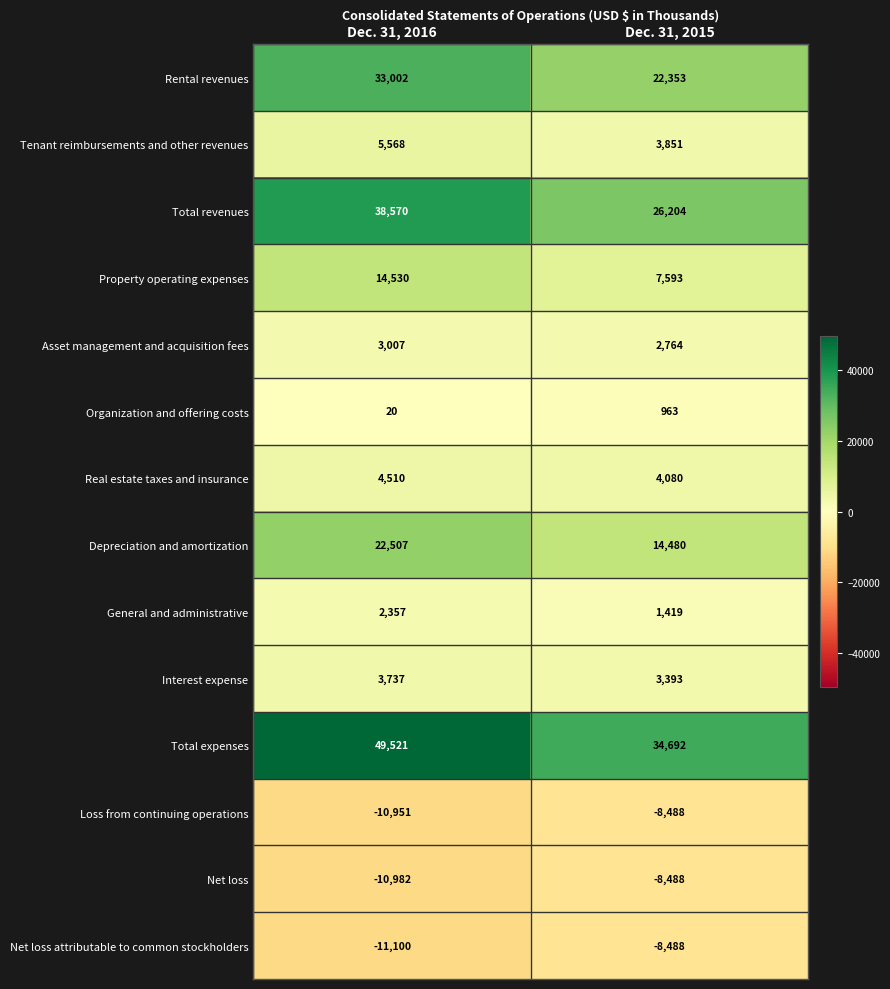

Is it true that Rental revenues equals 45625 at Dec. 31, 2016?

False